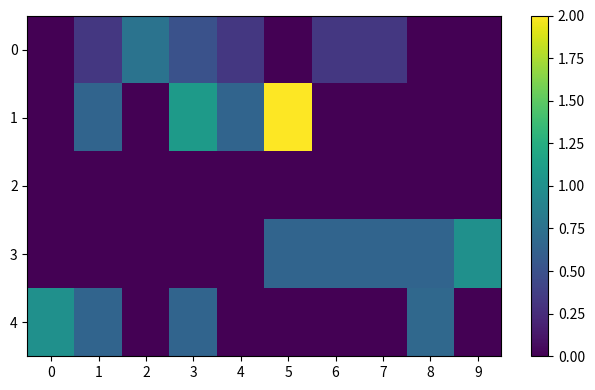

Reading right to left, transcribe all the data shown in this chart.

0: 9=0.0	8=0.0	7=0.3	6=0.3	5=0.0	4=0.3	3=0.5	2=0.8	1=0.3	0=0.0
1: 9=0.0	8=0.0	7=0.0	6=0.0	5=2.0	4=0.6	3=1.1	2=0.0	1=0.6	0=0.0
2: 9=0.0	8=0.0	7=0.0	6=0.0	5=0.0	4=0.0	3=0.0	2=0.0	1=0.0	0=0.0
3: 9=1.0	8=0.6	7=0.6	6=0.6	5=0.6	4=0.0	3=0.0	2=0.0	1=0.0	0=0.0
4: 9=0.0	8=0.7	7=0.0	6=0.0	5=0.0	4=0.0	3=0.6	2=0.0	1=0.6	0=1.0